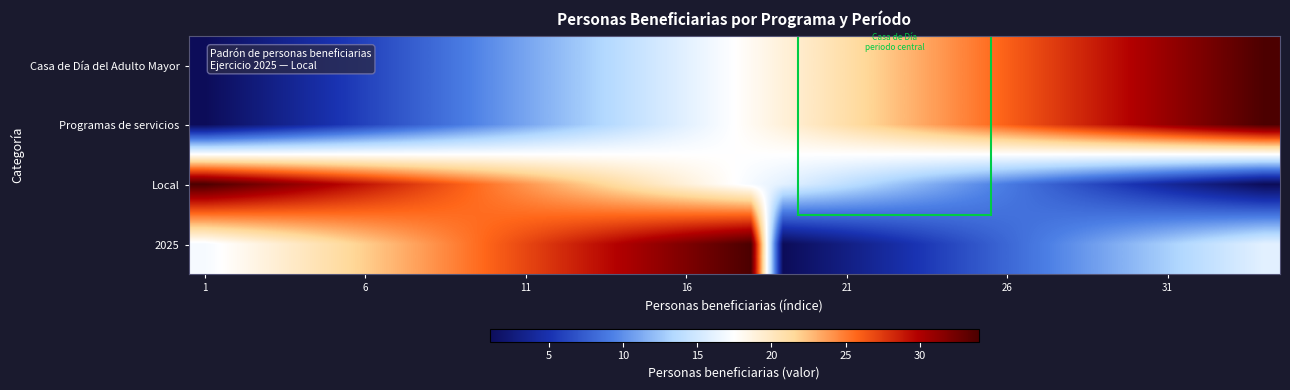

What is the minimum value shown in the chart?

1